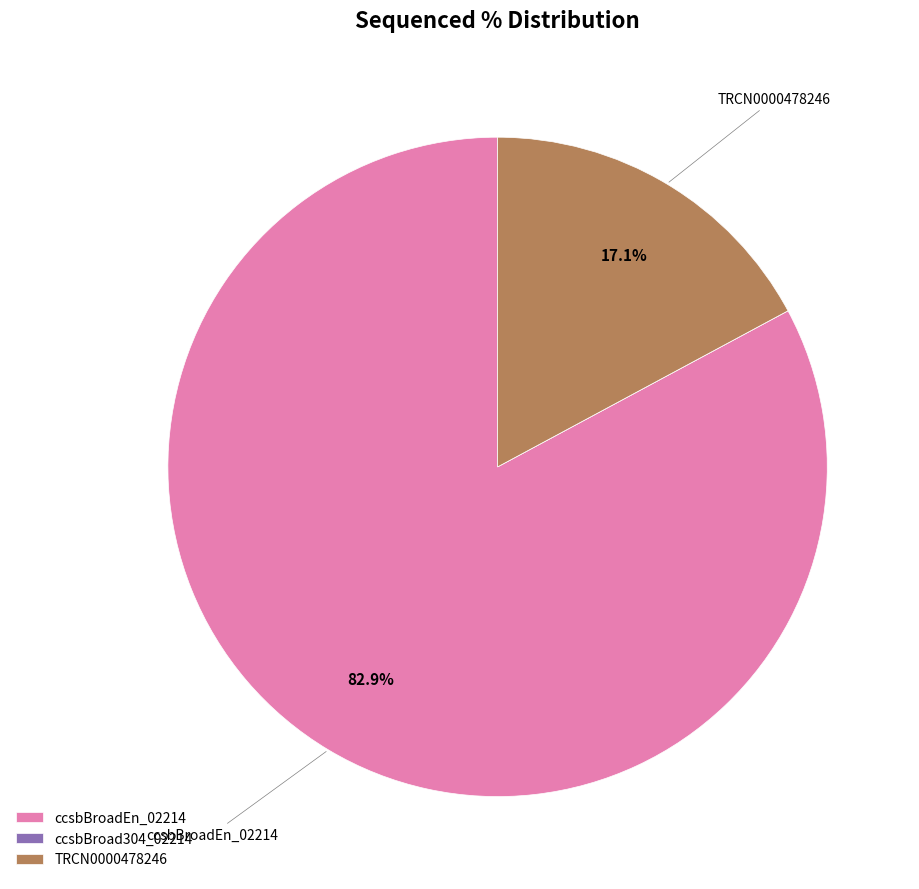

To the nearest percent, what is the difference between the largest and smallest slice percentages?

83%